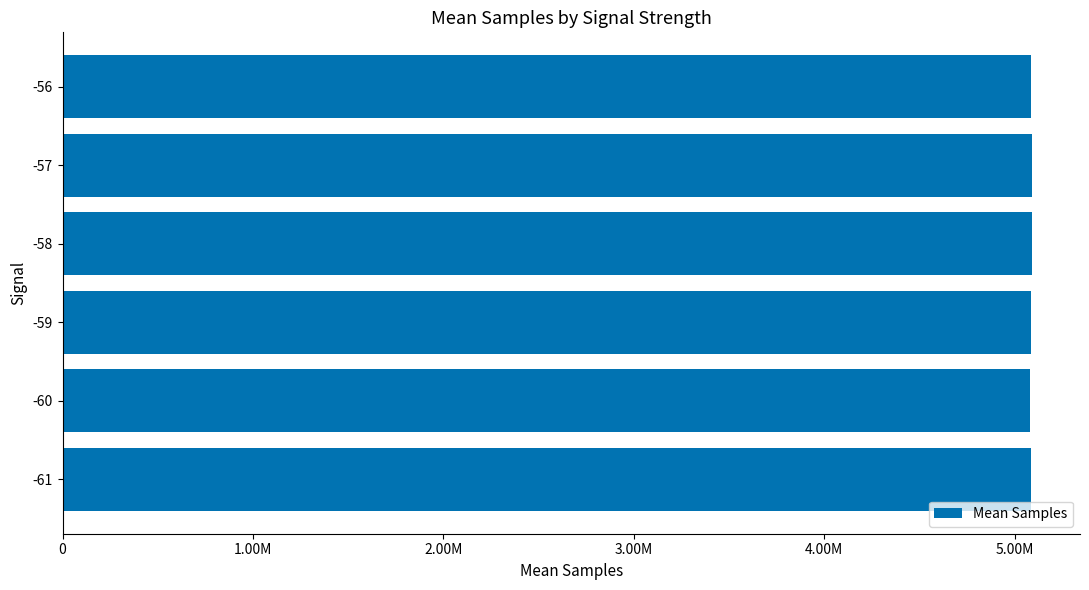

Are the bars horizontal?

Yes